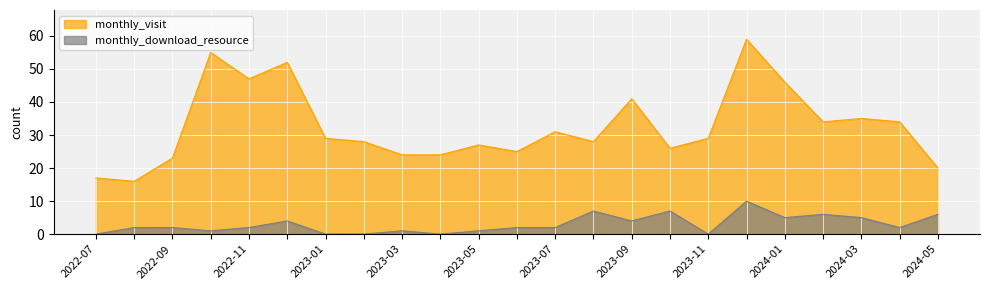

True or false: monthly_download_resource and monthly_visit intersect in this chart.

False